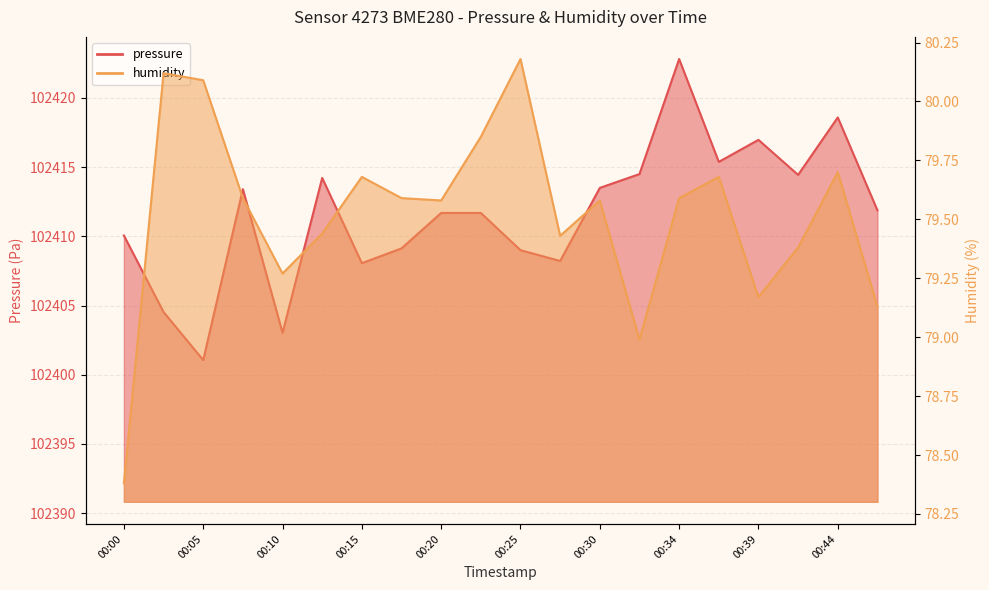

What are all the series names shown in the legend?

pressure, humidity